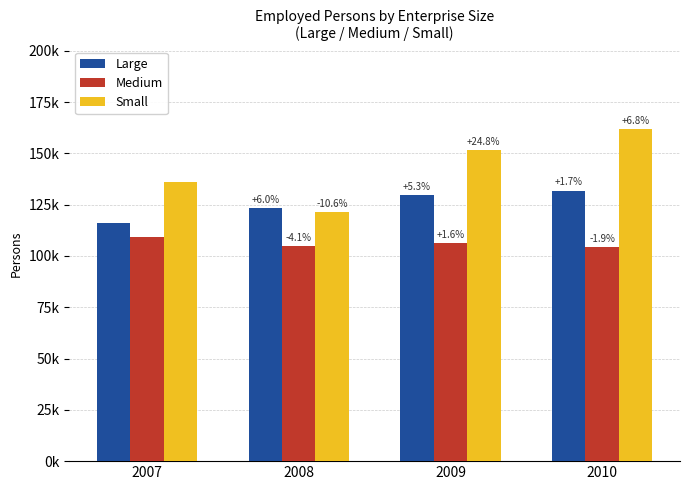

Are the bars grouped side by side (vs. stacked)?

Yes